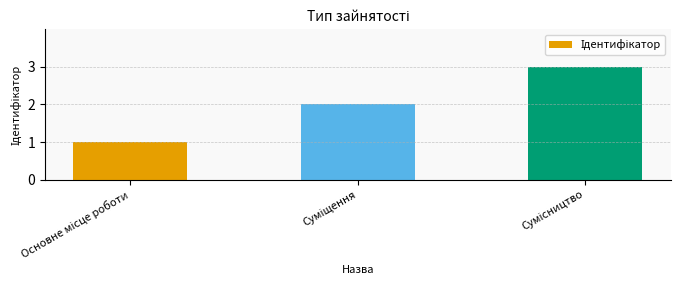

What is the greatest value displayed?

3